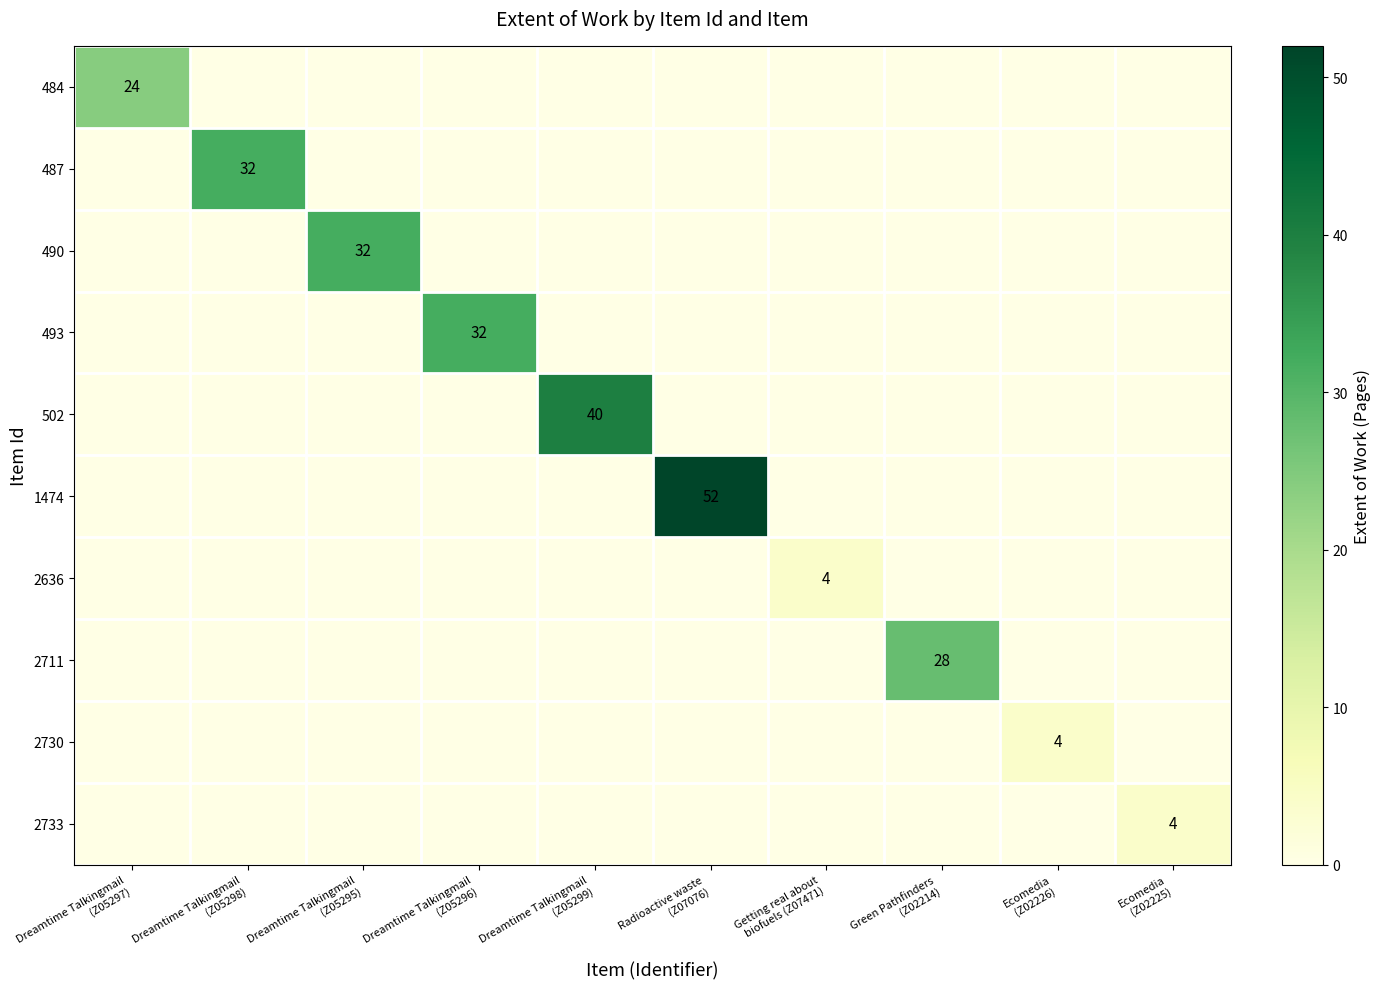

True or false: 493 has a value of 0 at Ecomedia (Z02225).

True